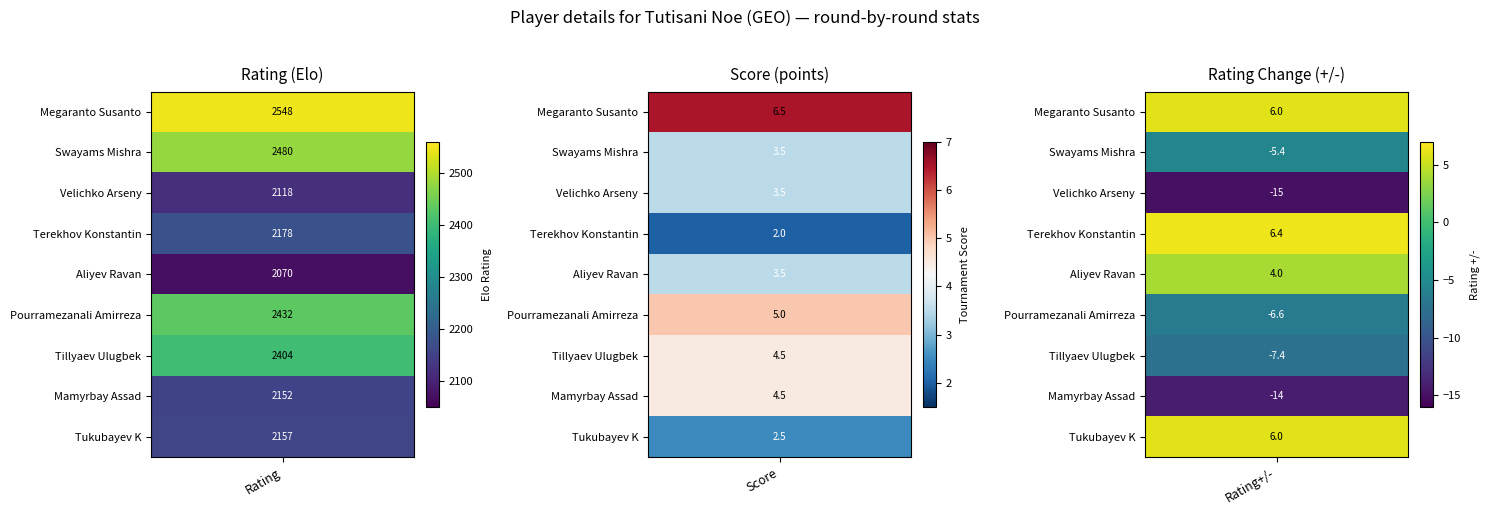

Which series has the largest total across all categories?

Megaranto Susanto